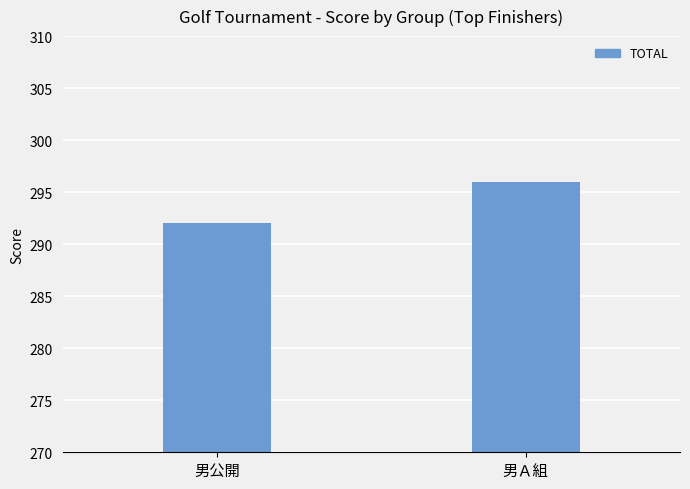

What is the label of the 1st bar from the right?

男Ａ組